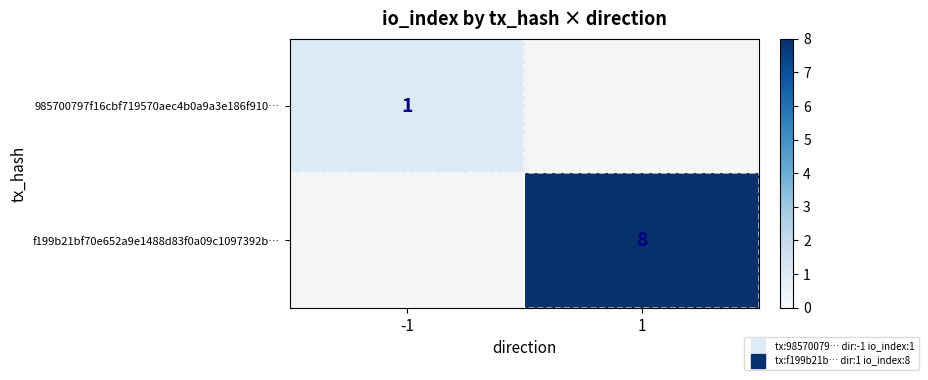

Count the number of data series in this chart.

2